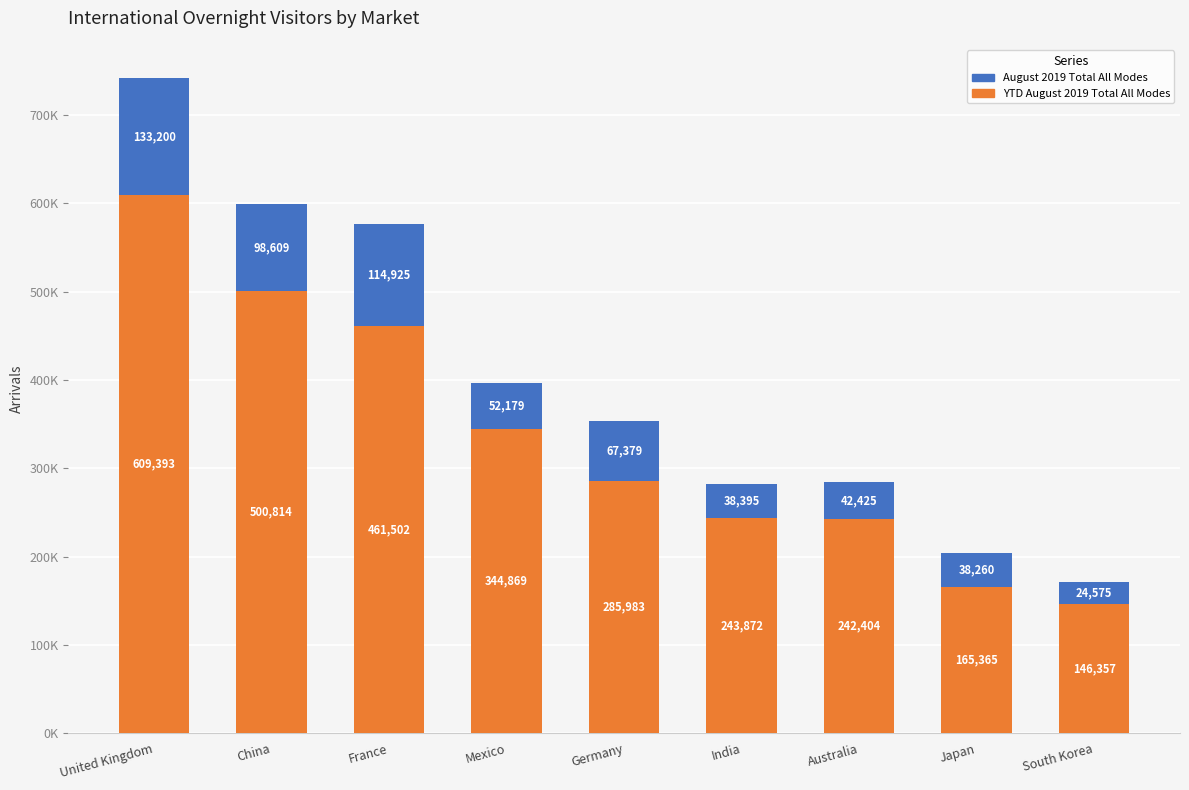

What are all the series names shown in the legend?

August 2019 Total All Modes, YTD August 2019 Total All Modes